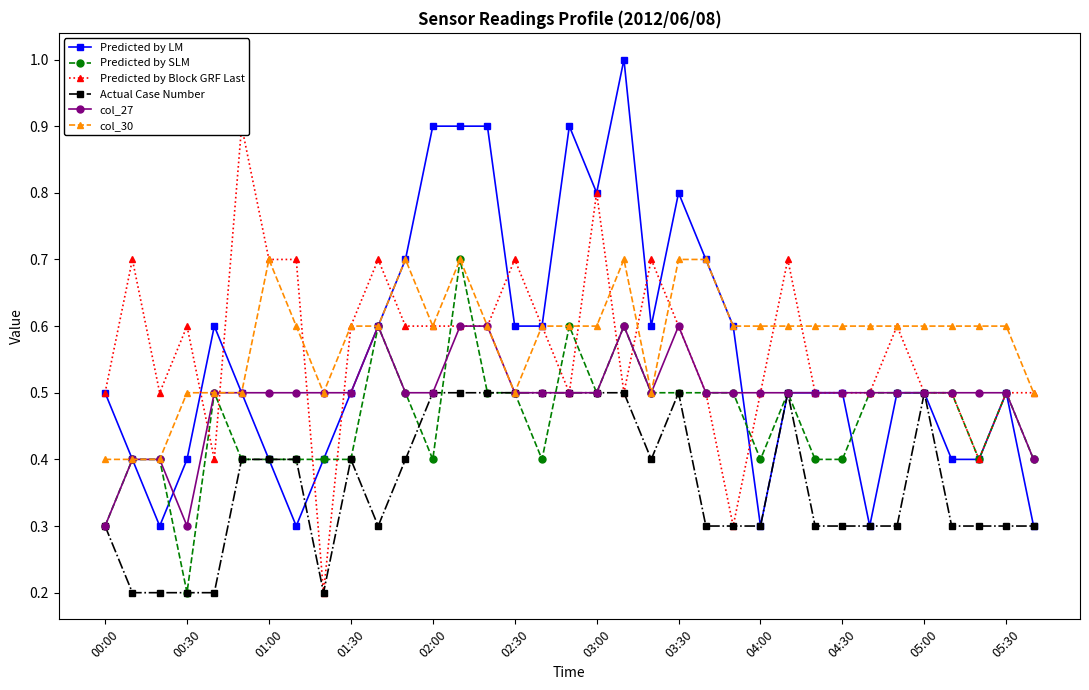

Which series has the largest total across all categories?

col_30